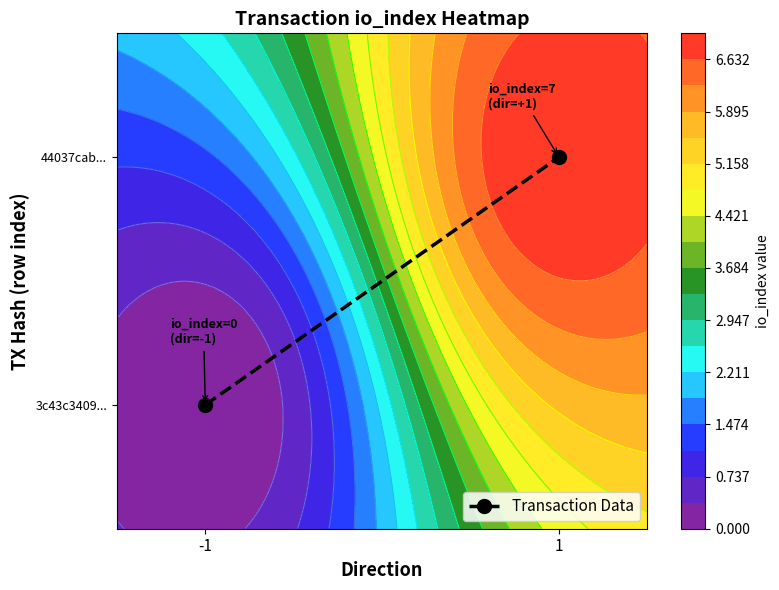

List the labels in order of value, smallest first.

-1, 1